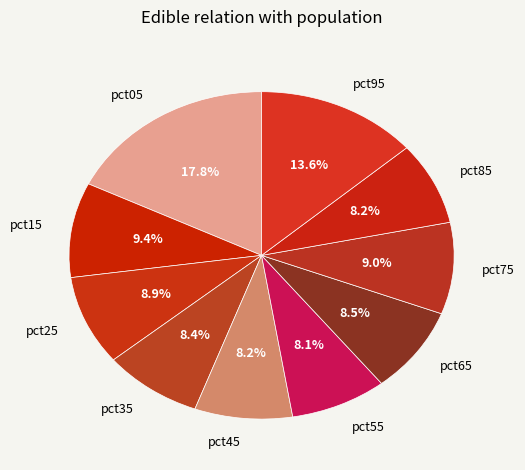

How many segments does this pie chart have?

10